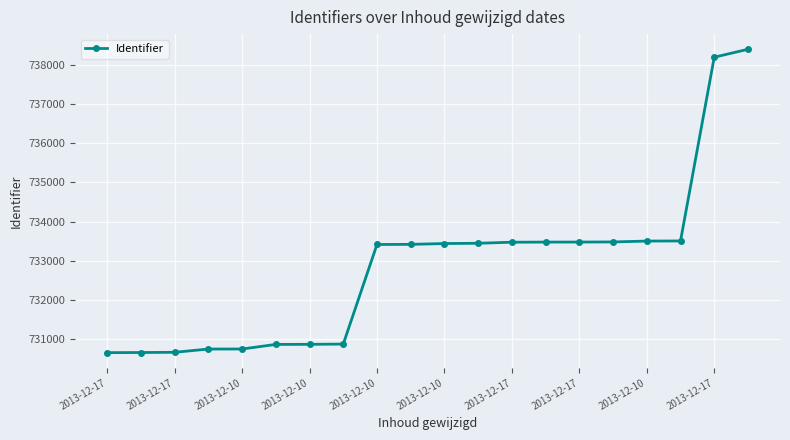

What is the average value?

732864